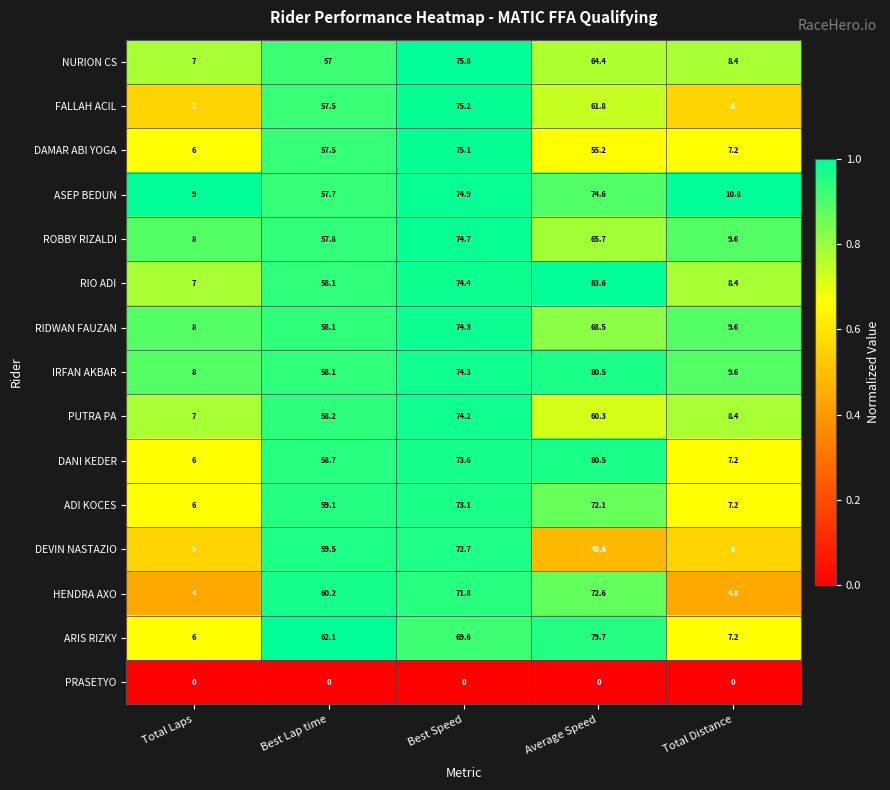

What is the total value across all series at Total Distance?

110.4